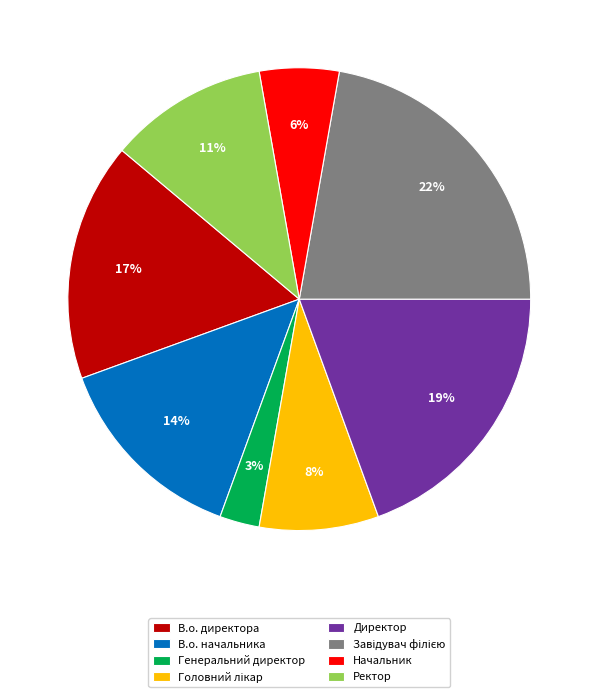

To the nearest percent, what is the difference between the Ректор and В.о. директора slice percentages?

6%